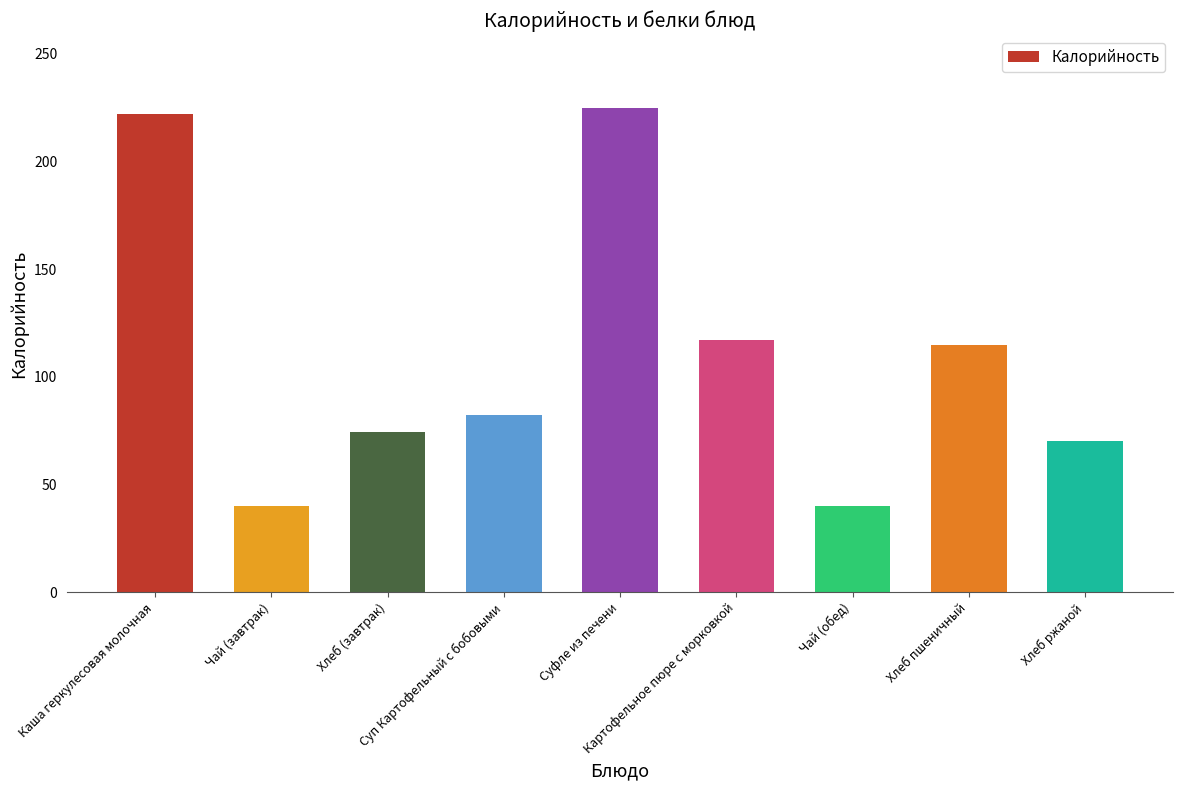

What is the value of the 6th bar from the left?

117.0